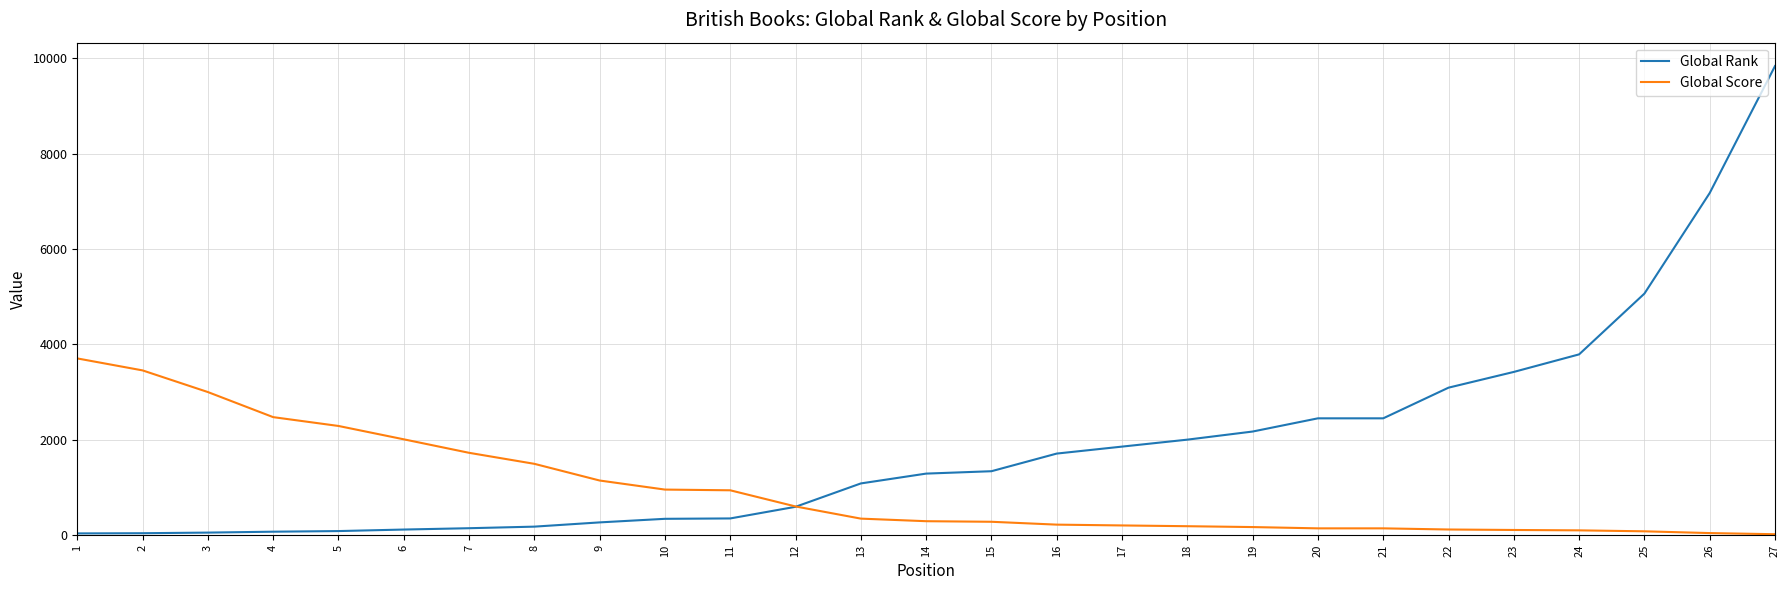

How many series are shown in this chart?

2